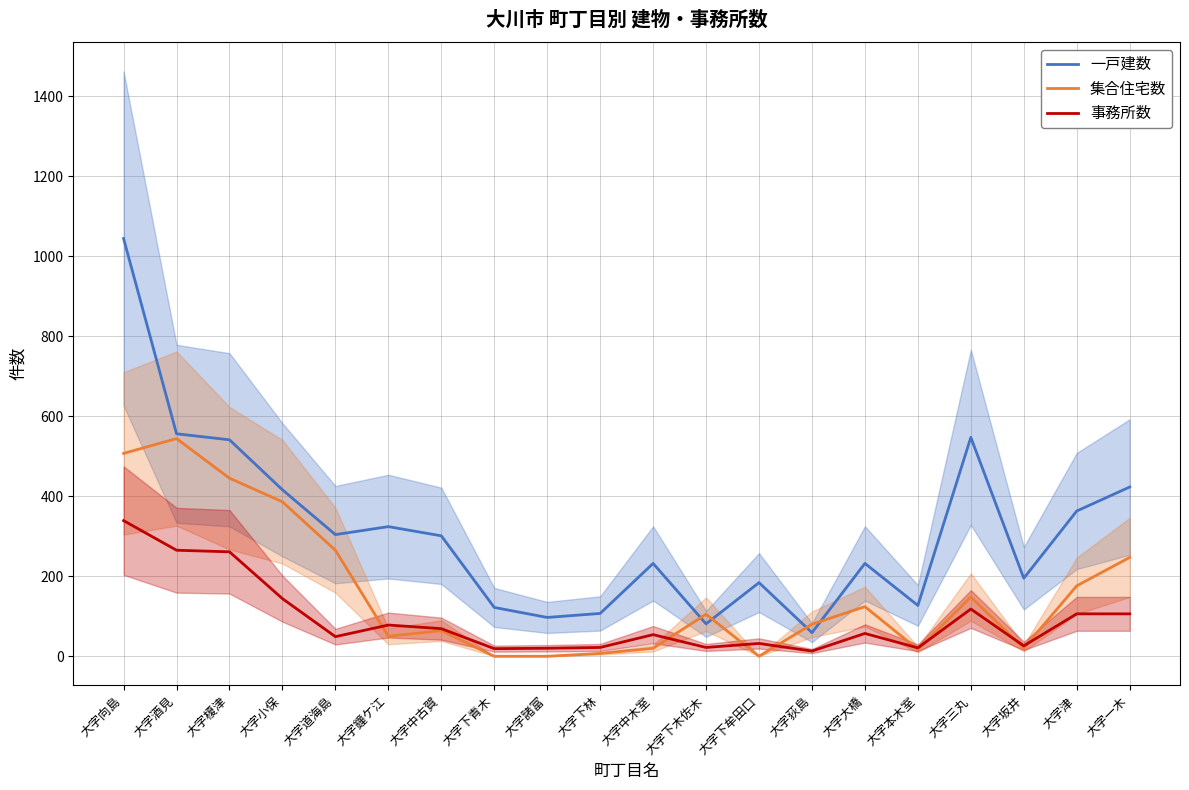

What is the minimum value for 事務所数?

13